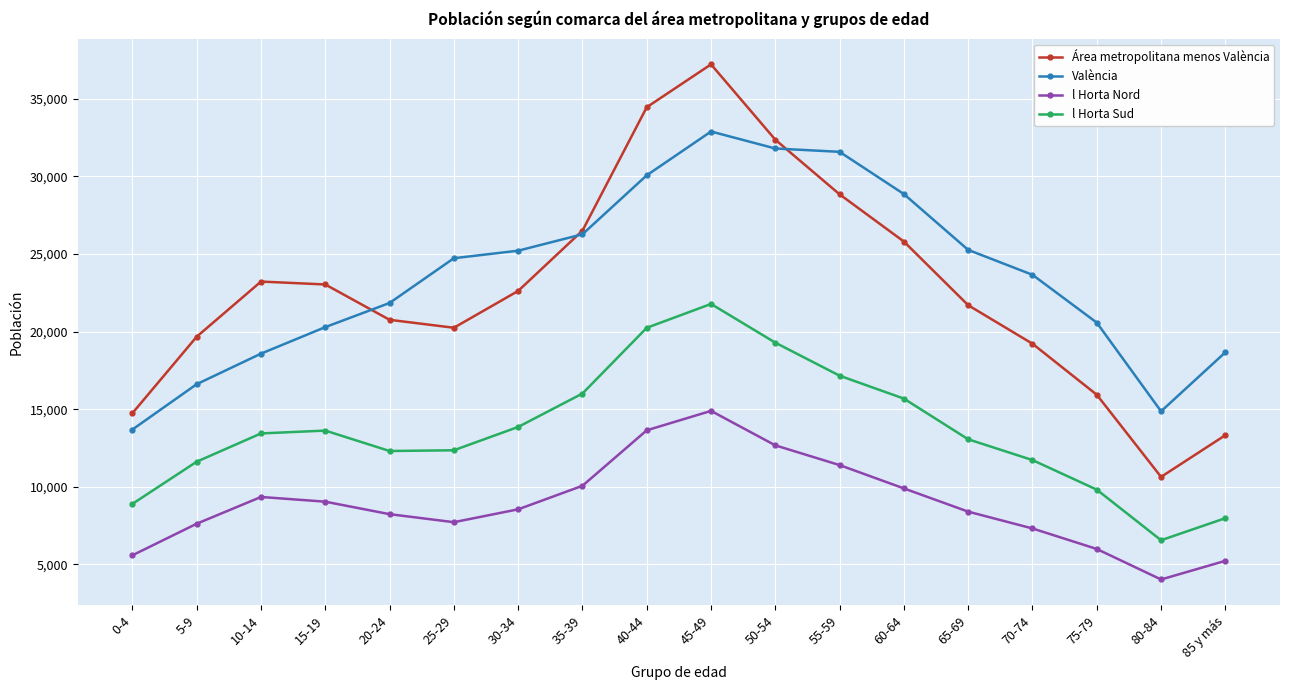

The value of Área metropolitana menos València at 40-44 is 22553. True or false?

False